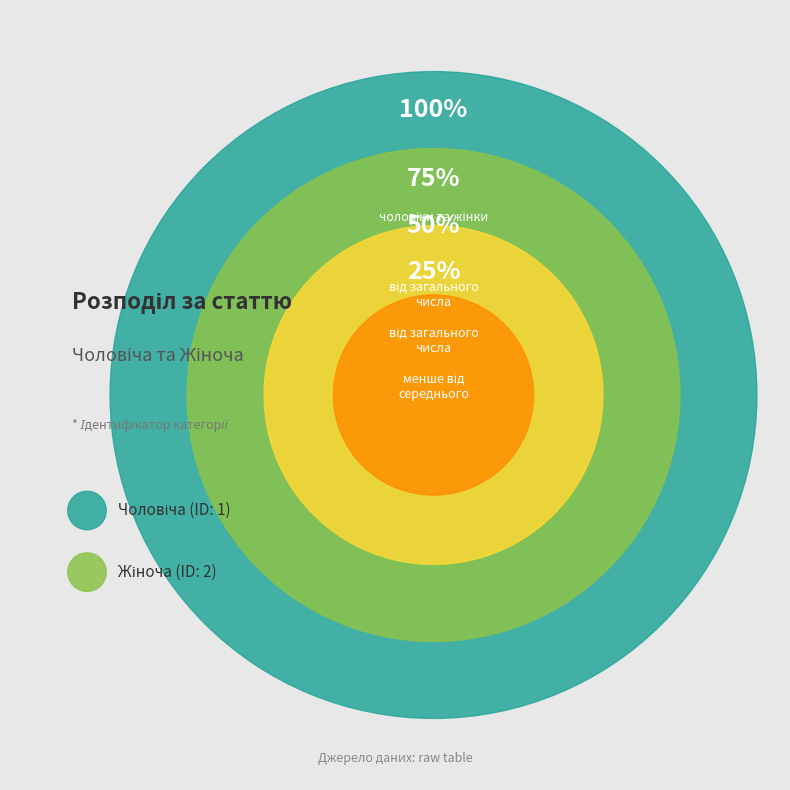

Does any single category account for the majority?

Yes